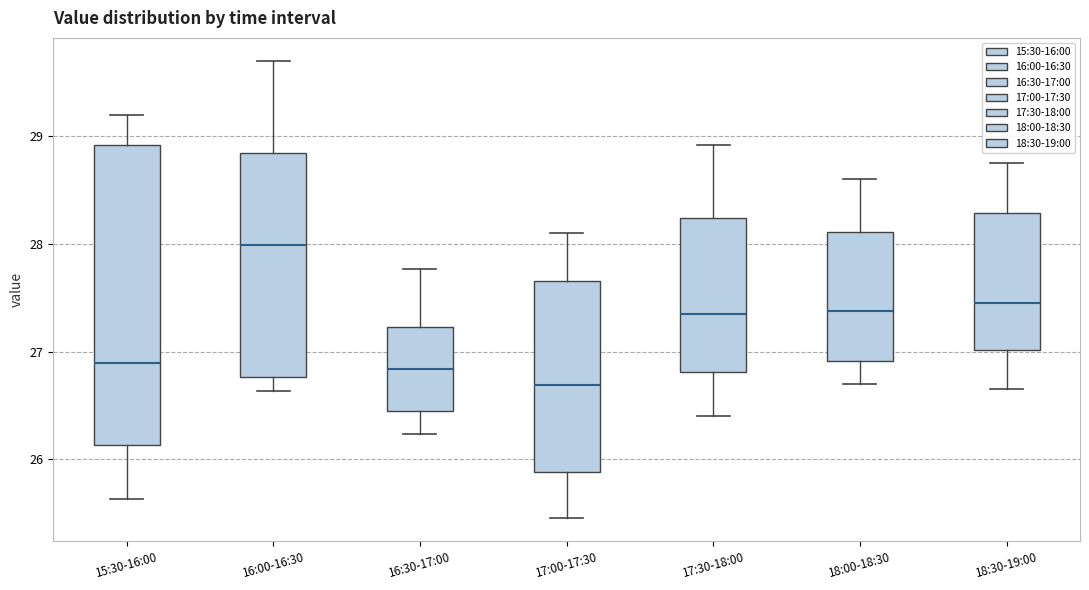

Reading left to right, transcribe this box plot: for each box, give where its median line is, the range the box spans, and where its two whiskers end, as read against the y-axis. The values are not printed on the chart, so give them approximately, as read against the axis.

15:30-16:00: median 26.9, box 26.1 to 28.9, whiskers 25.6 to 29.2
16:00-16:30: median 28.0, box 26.8 to 28.8, whiskers 26.6 to 29.7
16:30-17:00: median 26.8, box 26.5 to 27.2, whiskers 26.2 to 27.8
17:00-17:30: median 26.7, box 25.9 to 27.7, whiskers 25.5 to 28.1
17:30-18:00: median 27.4, box 26.8 to 28.2, whiskers 26.4 to 28.9
18:00-18:30: median 27.4, box 26.9 to 28.1, whiskers 26.7 to 28.6
18:30-19:00: median 27.5, box 27.0 to 28.3, whiskers 26.7 to 28.8